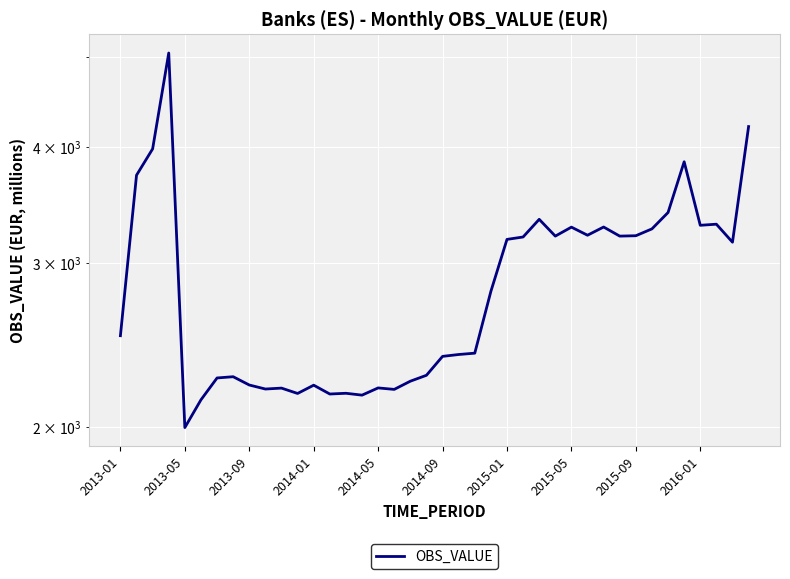

How many data points are above 2800?

19